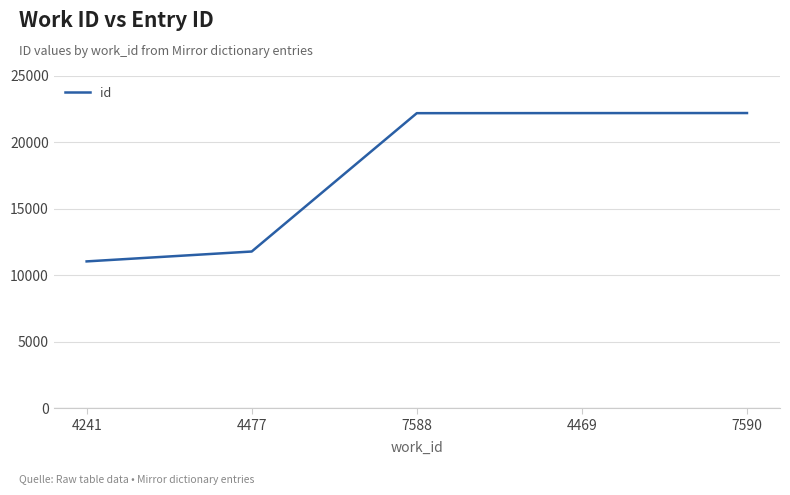

Which label corresponds to the smallest value in the chart?

4241